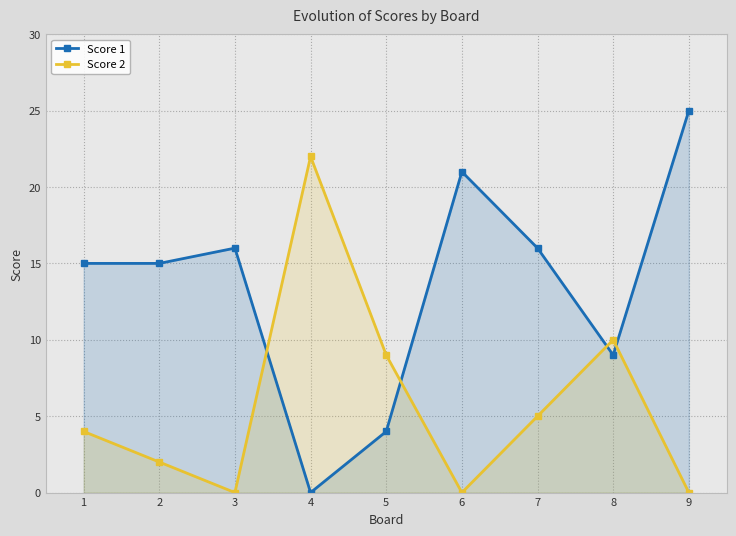

Which has a higher value, 3 or 7?

3